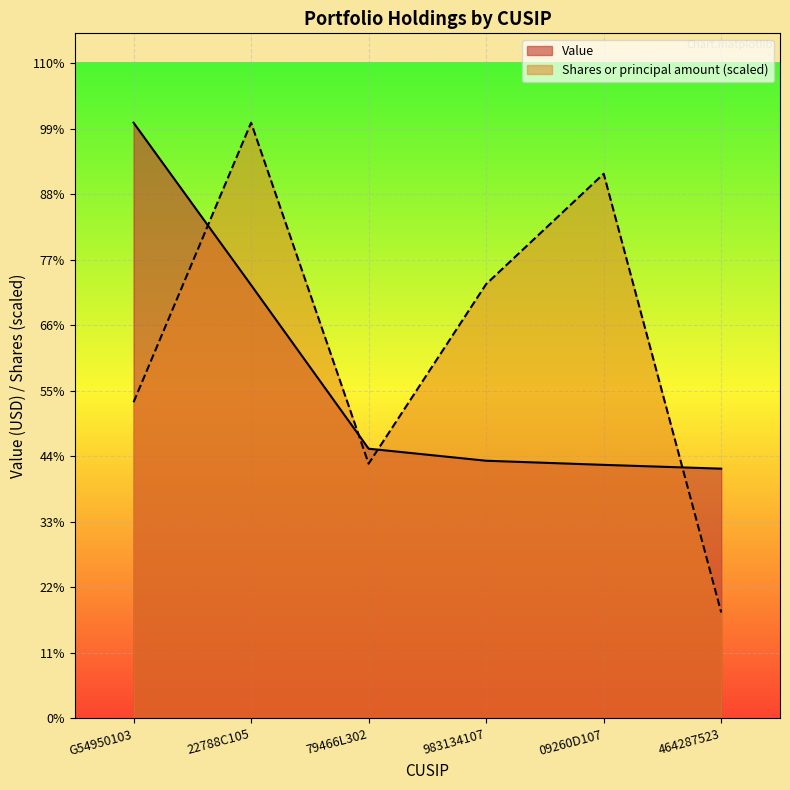

Which category has the highest value in the Value series?

G54950103